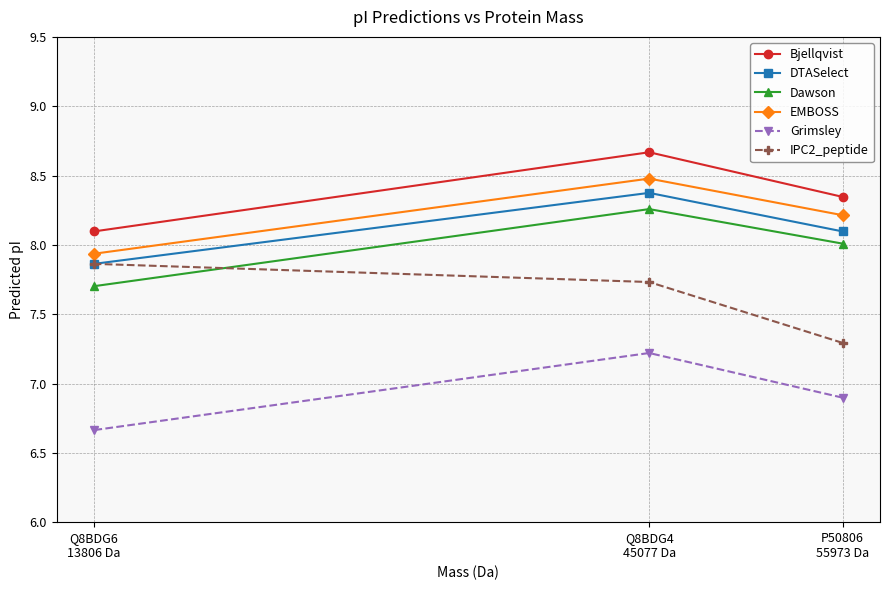

List the labels in order of Dawson value, largest first.

Q8BDG4
45077 Da, P50806
55973 Da, Q8BDG6
13806 Da